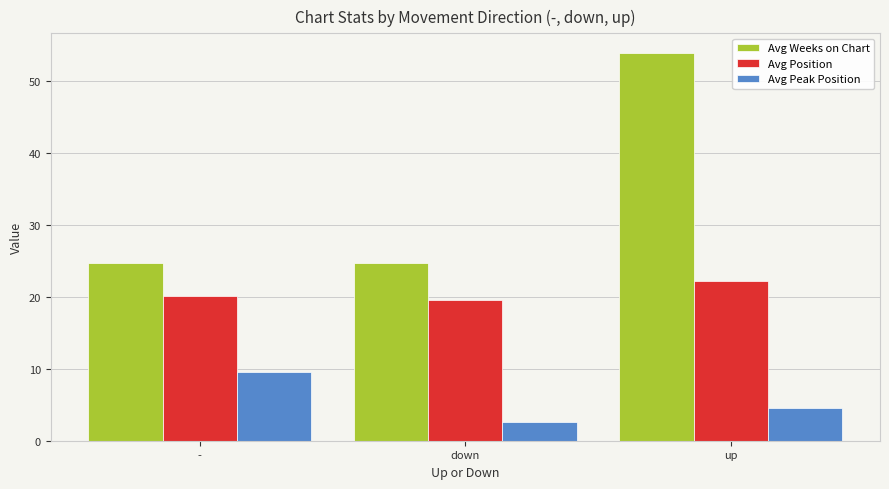

Which series changed the most between down and up?

Avg Weeks on Chart